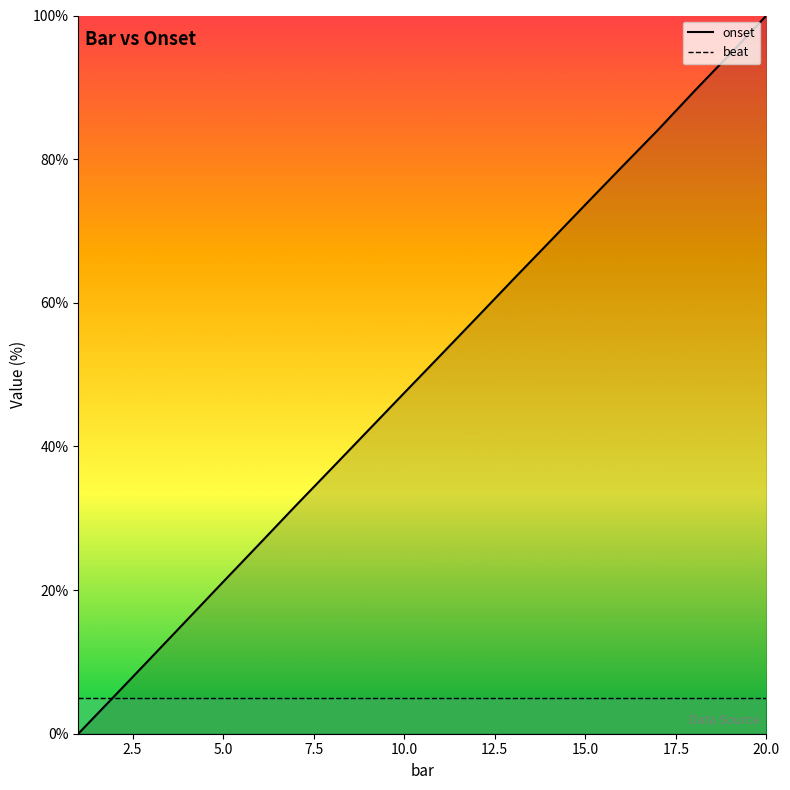

Does the chart display data point markers on the line(s)?

No